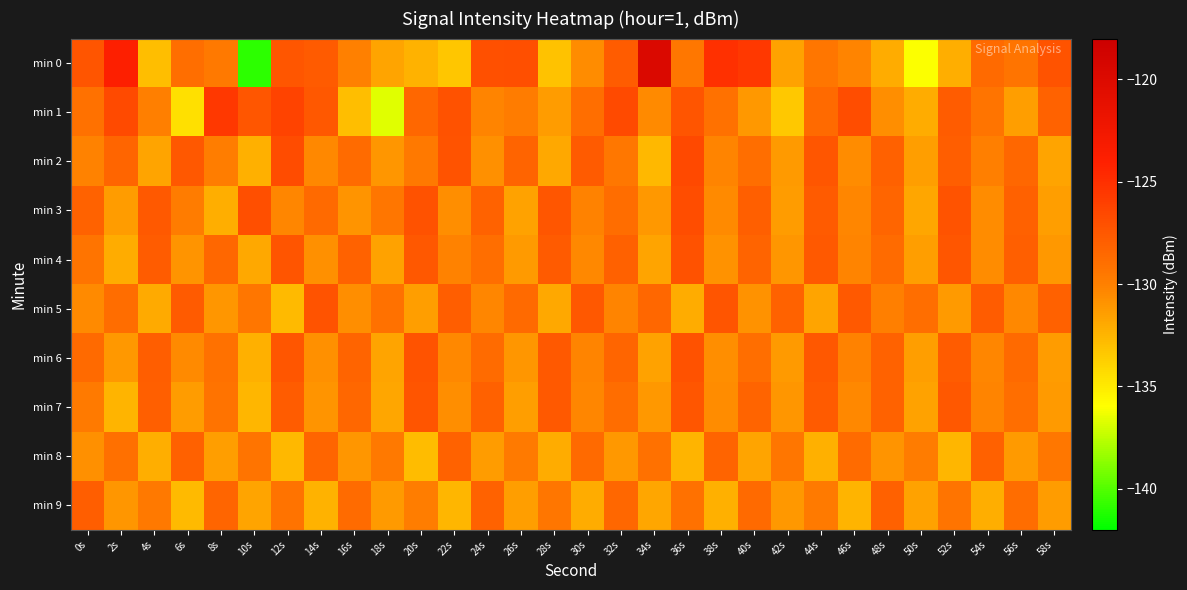

What is the total value across all series at 34s?

-1298.0